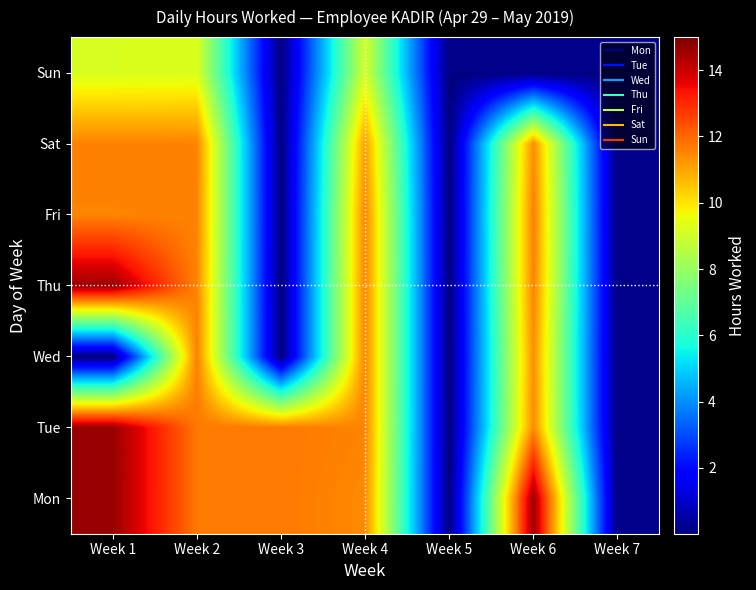

At how many categories does at least one series exceed 14?

2